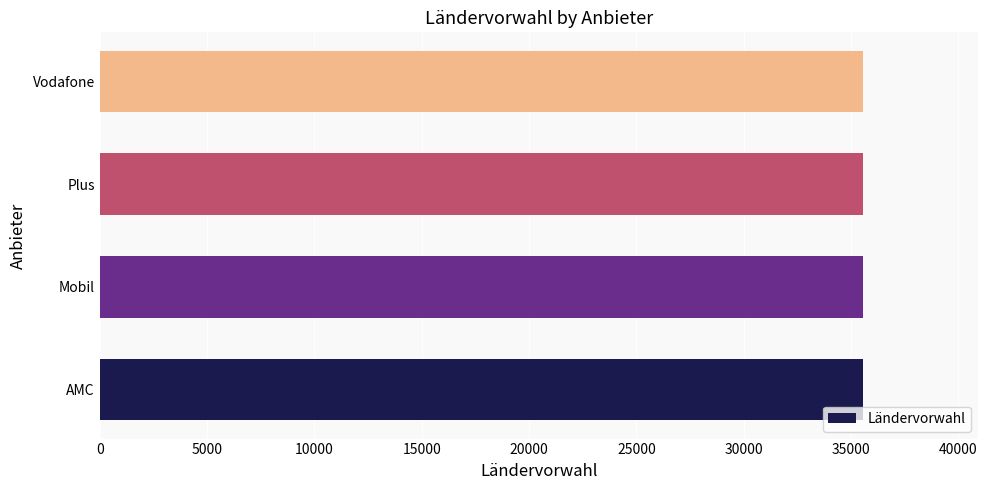

Does the chart contain any negative values?

No